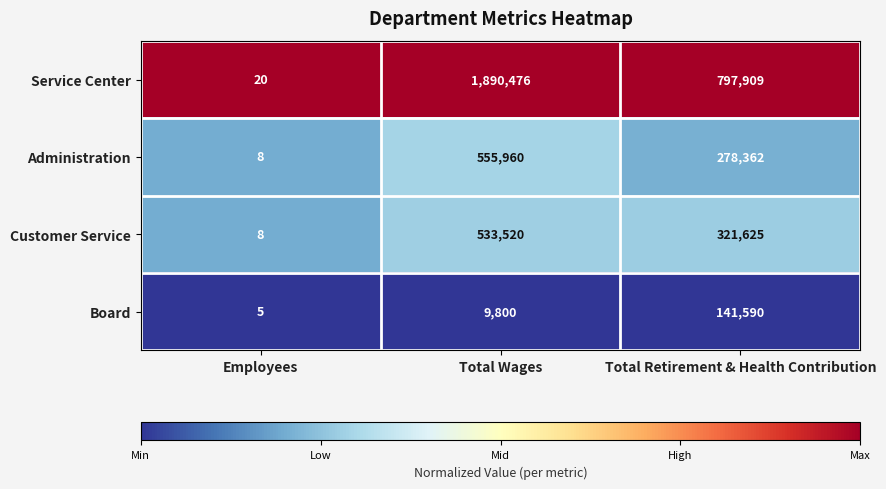

Between Employees and Total Retirement & Health Contribution, which series saw the biggest shift?

Service Center